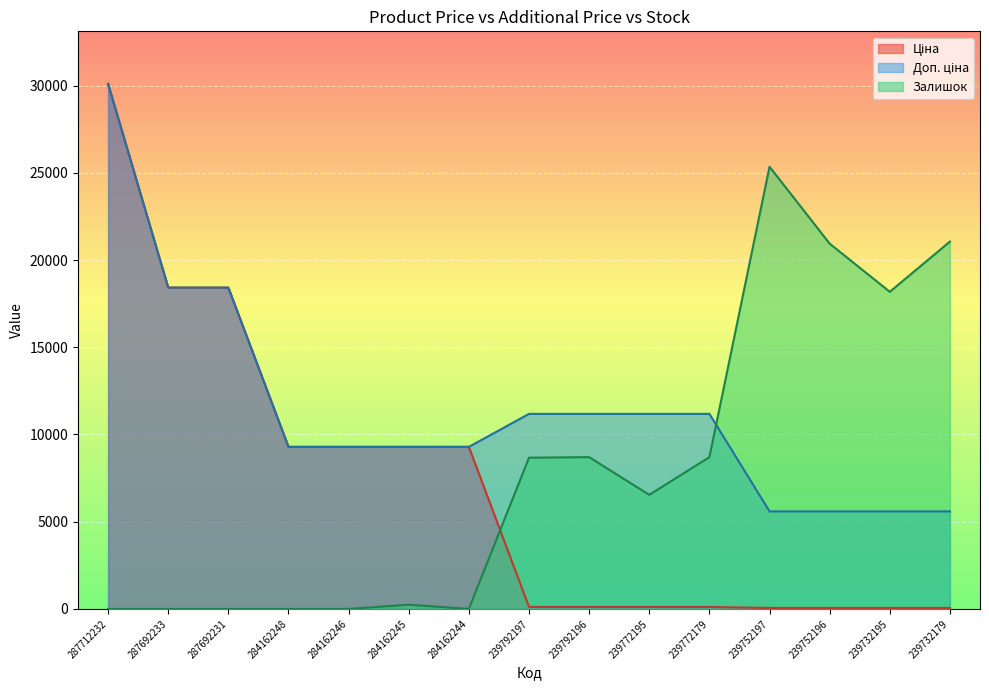

Between 239732195 and 287712232, which is larger?

287712232